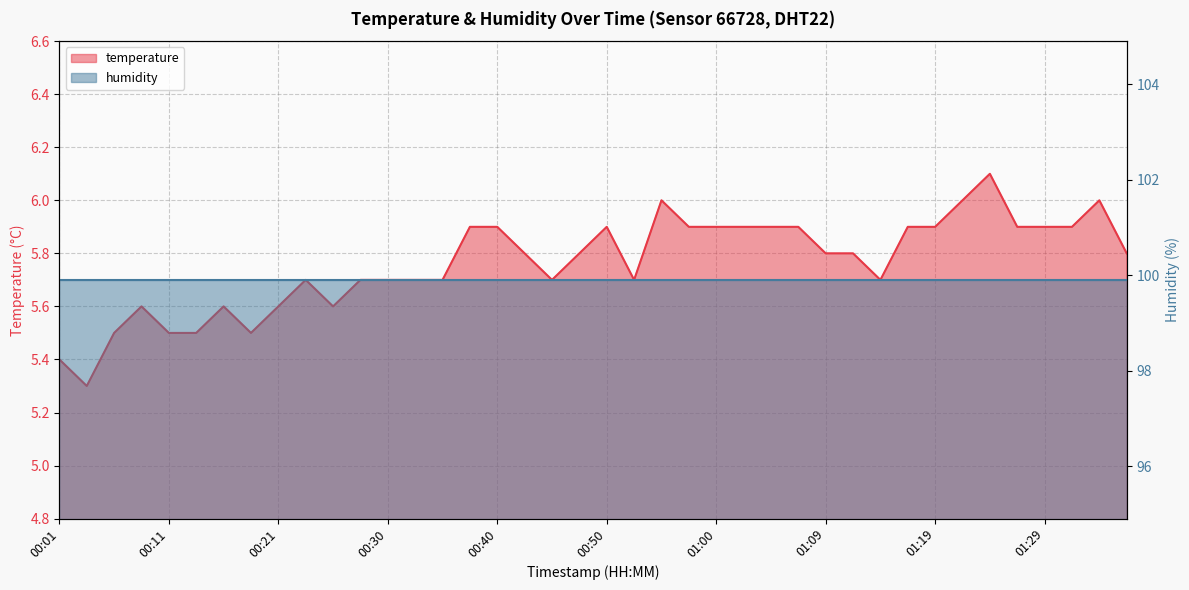

Where is the first local minimum?

00:03